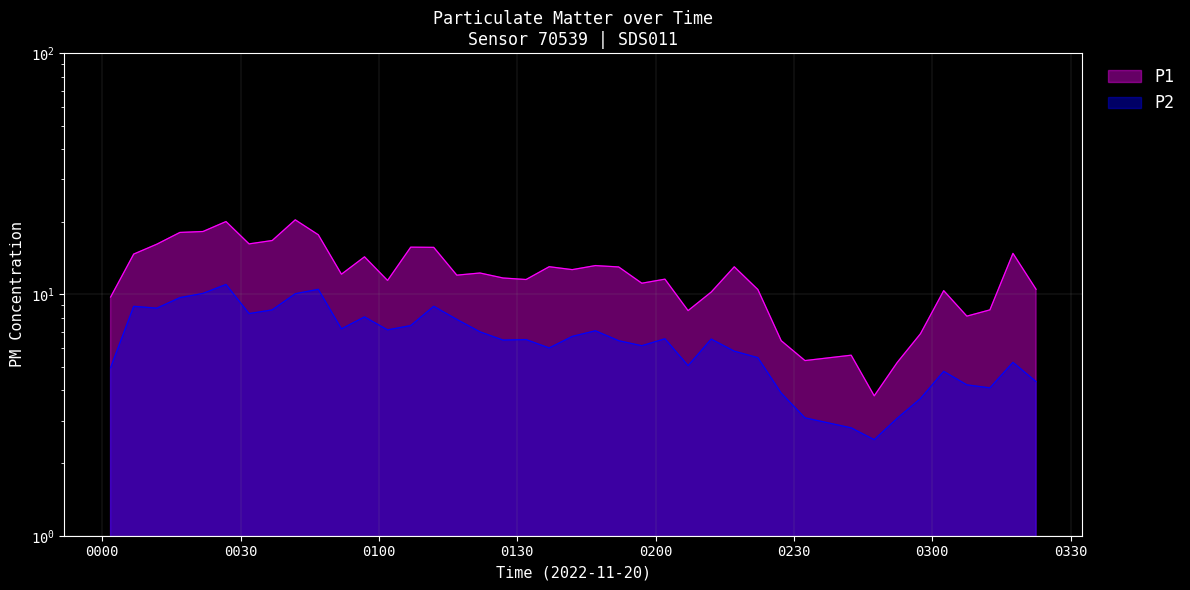

Which series has the largest range (max minus min)?

P1